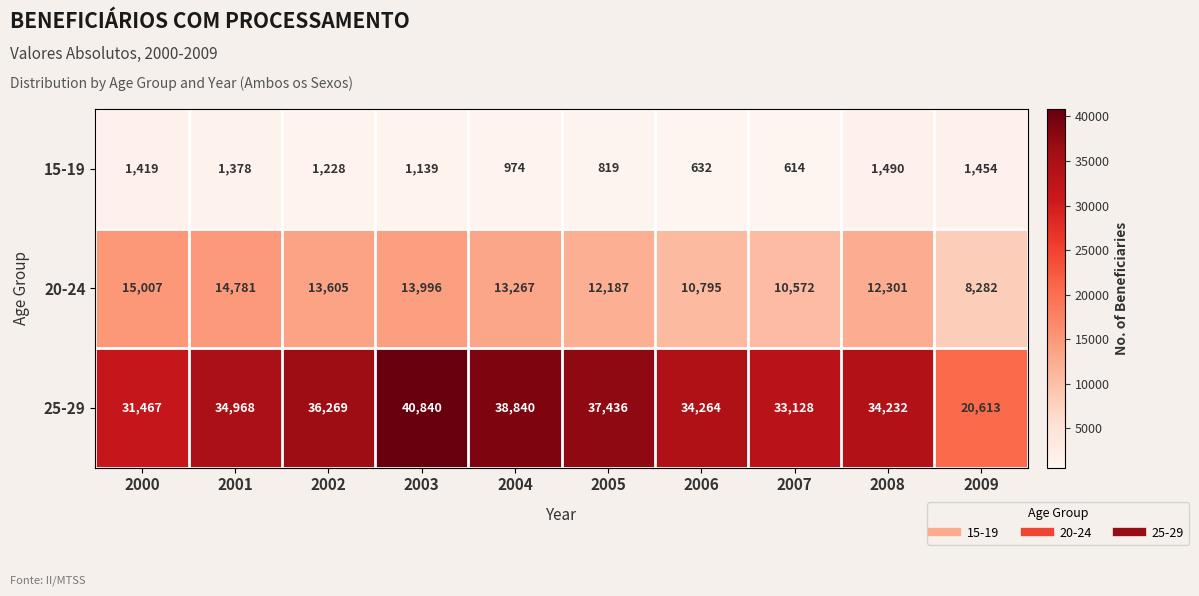

Reading right to left, list all the values displayed in this chart.

15-19: 1454	1490	614	632	819	974	1139	1228	1378	1419
20-24: 8282	12301	10572	10795	12187	13267	13996	13605	14781	15007
25-29: 20613	34232	33128	34264	37436	38840	40840	36269	34968	31467